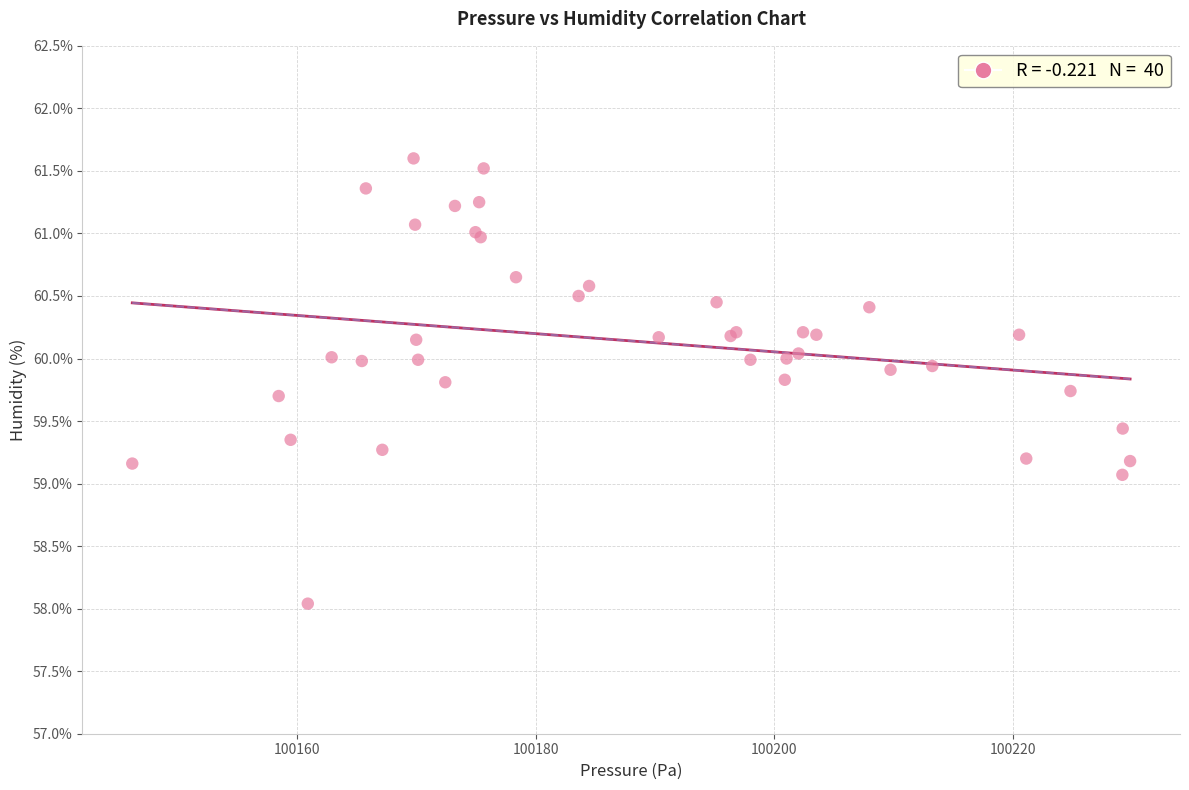

What Y value in the scatter plot is closest to 59?

59.1